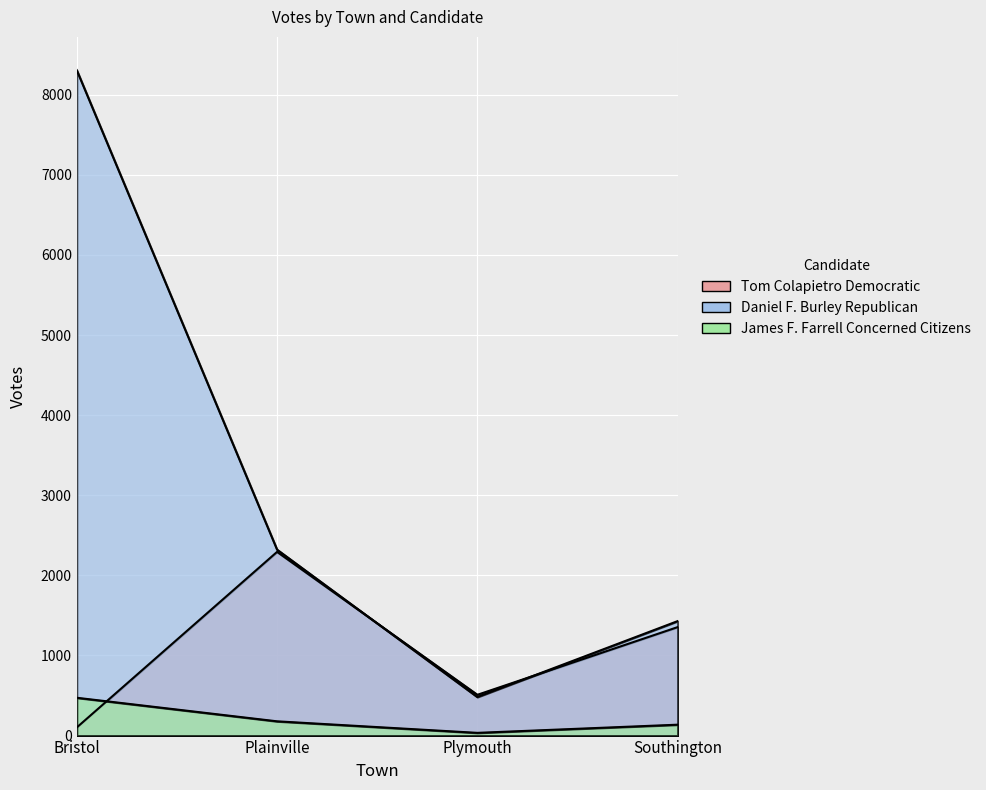

What is the label of the 2nd point from the left?

Plainville